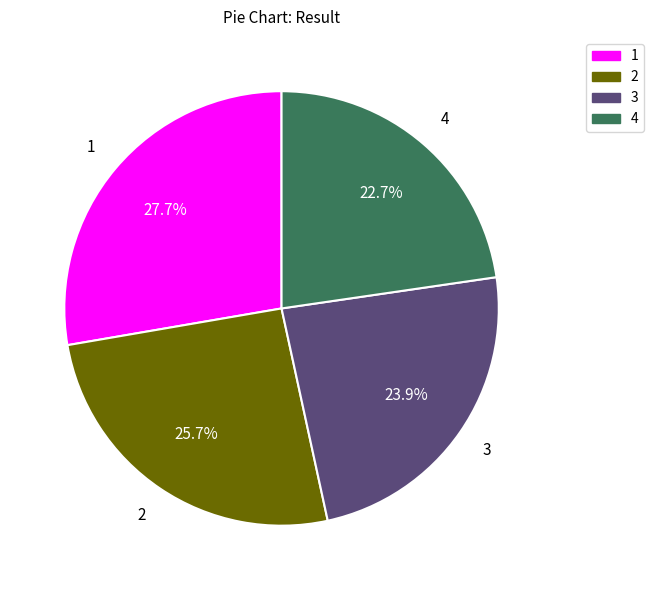

Is the sum of 2 and 4 greater than half?

No